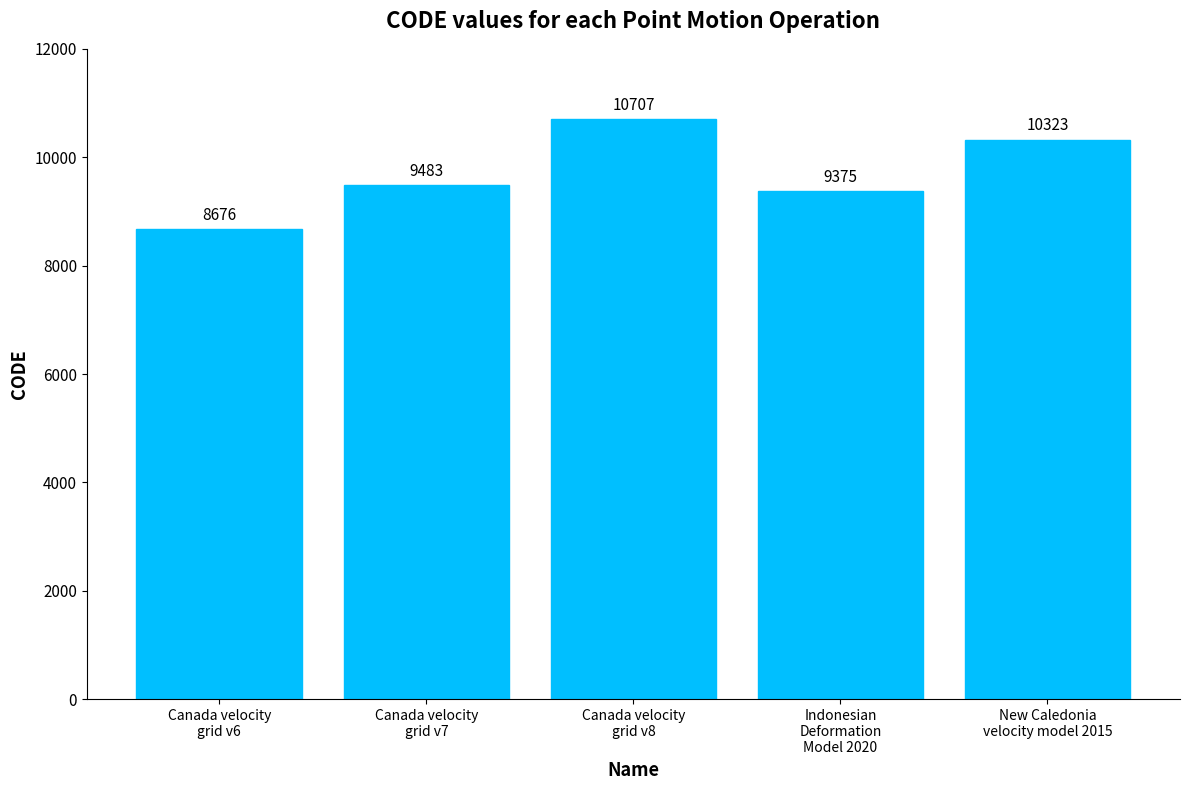

List the labels in order of value, largest first.

Canada velocity
grid v8, New Caledonia
velocity model 2015, Canada velocity
grid v7, Indonesian
Deformation
Model 2020, Canada velocity
grid v6